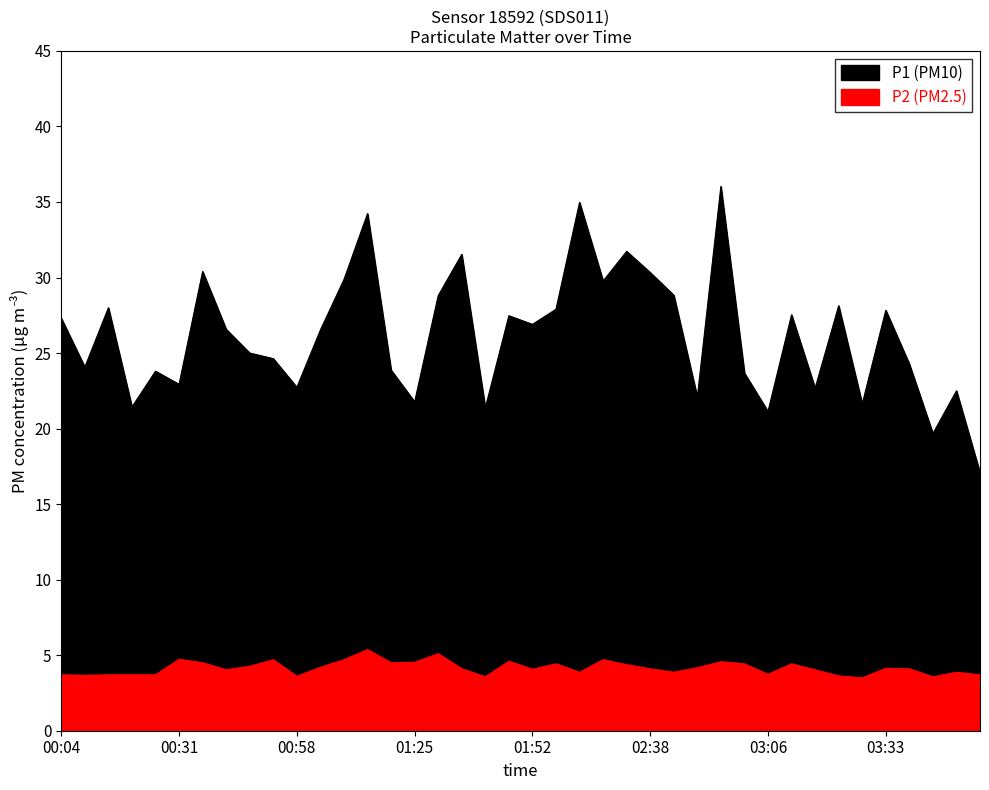

Which series has the widest spread of values?

P1